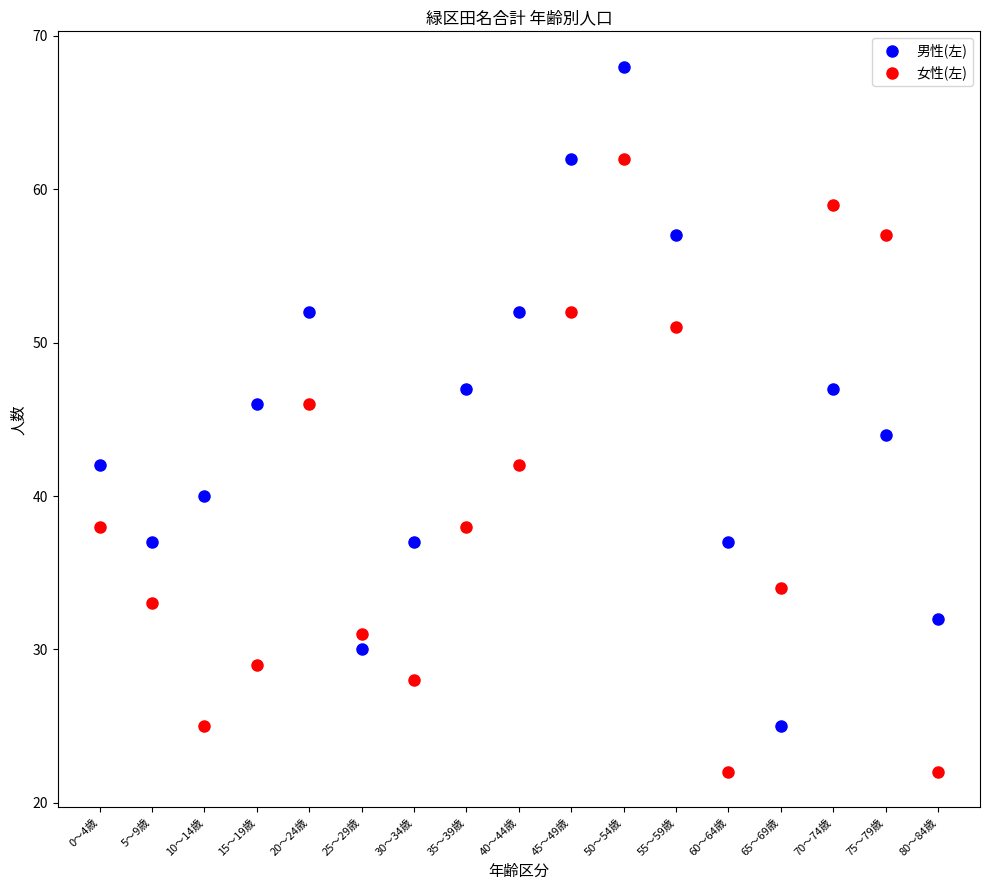

How many values in the 男性(左) series are below 44?

8